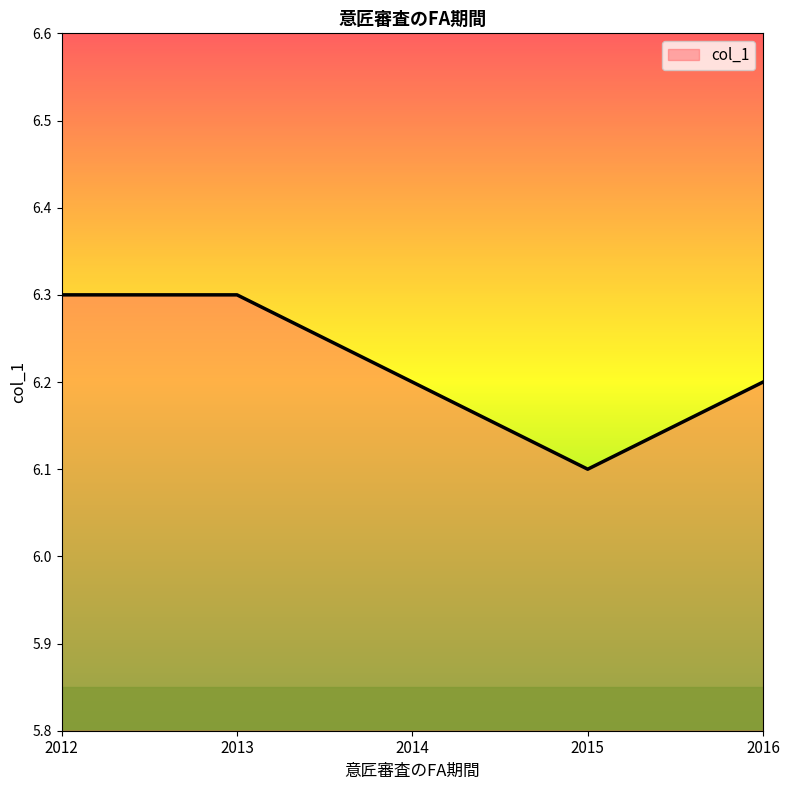

How many interior local valleys (lower than both neighbors) does the data have?

1